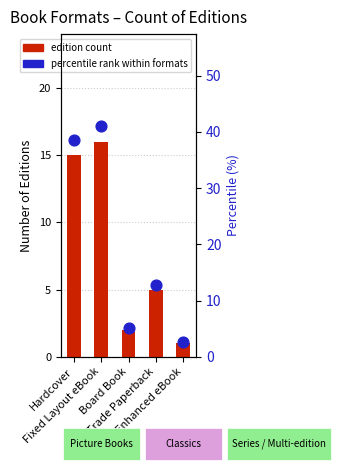

Which series reaches the maximum Y coordinate?

percentile rank (%)